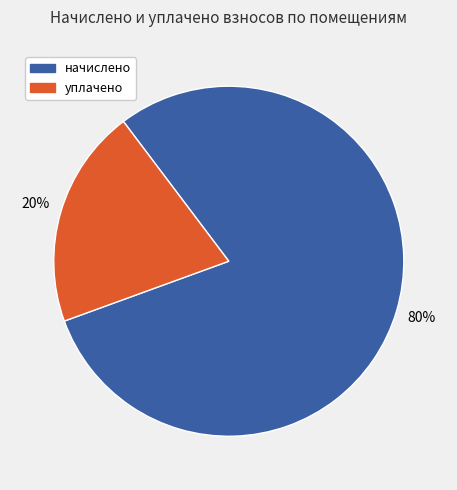

Does any single category account for the majority?

Yes